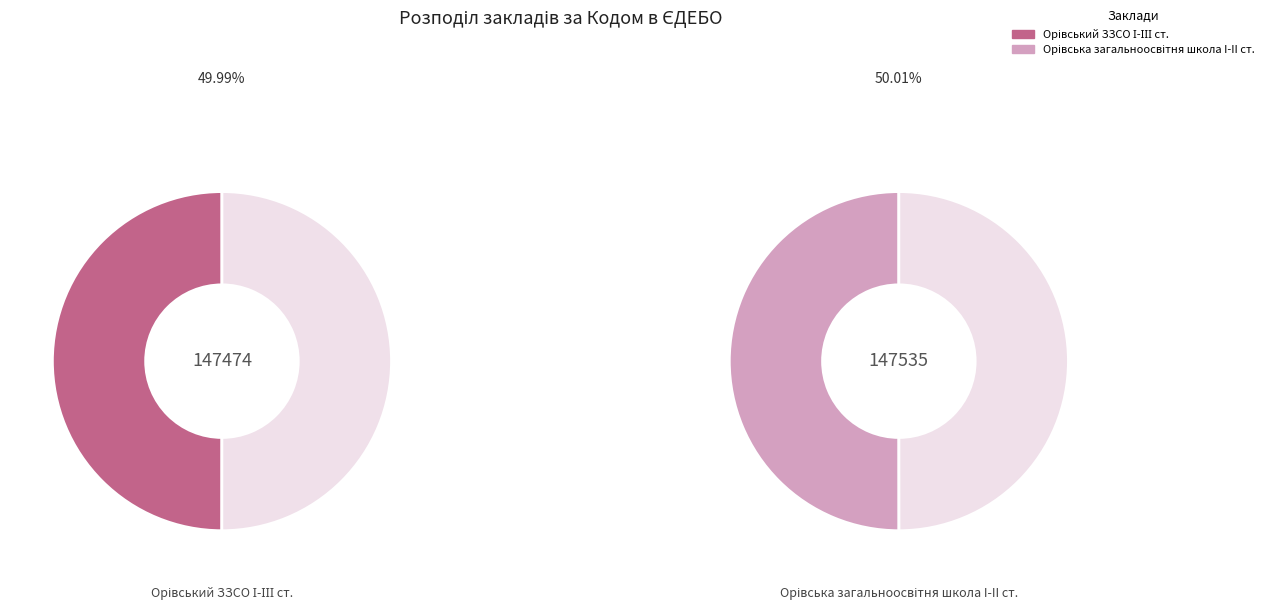

Between Орівська загальноосвітня школа I-II ст. and Орівський ЗЗСО І-ІІІ ст., which is larger?

Орівська загальноосвітня школа I-II ст.